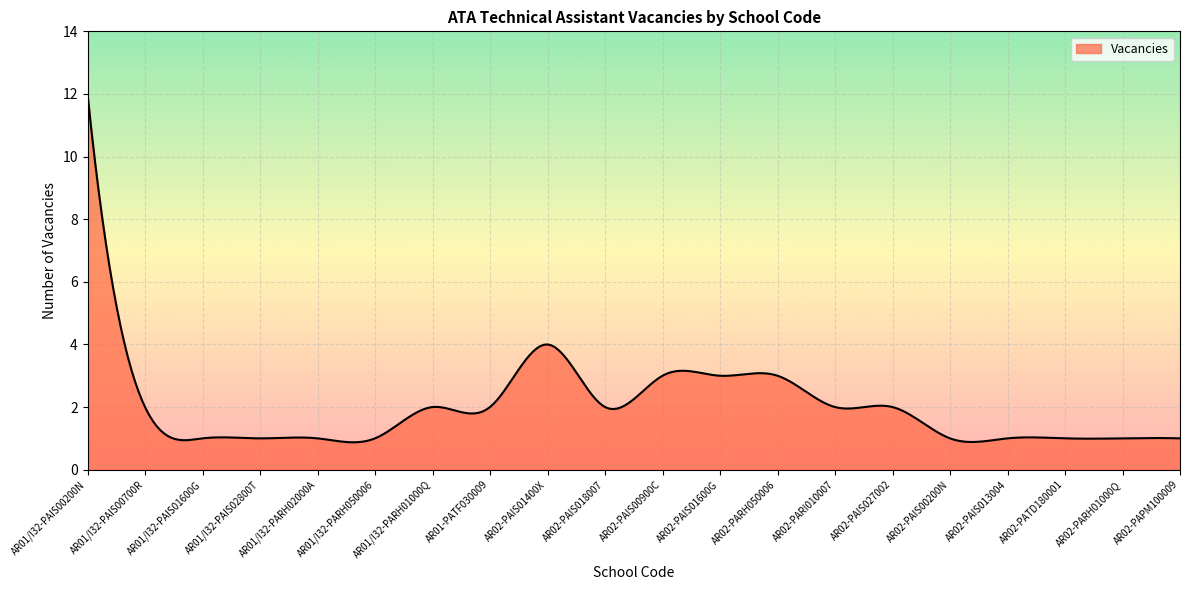

What is the difference between the maximum and minimum values?

11.1